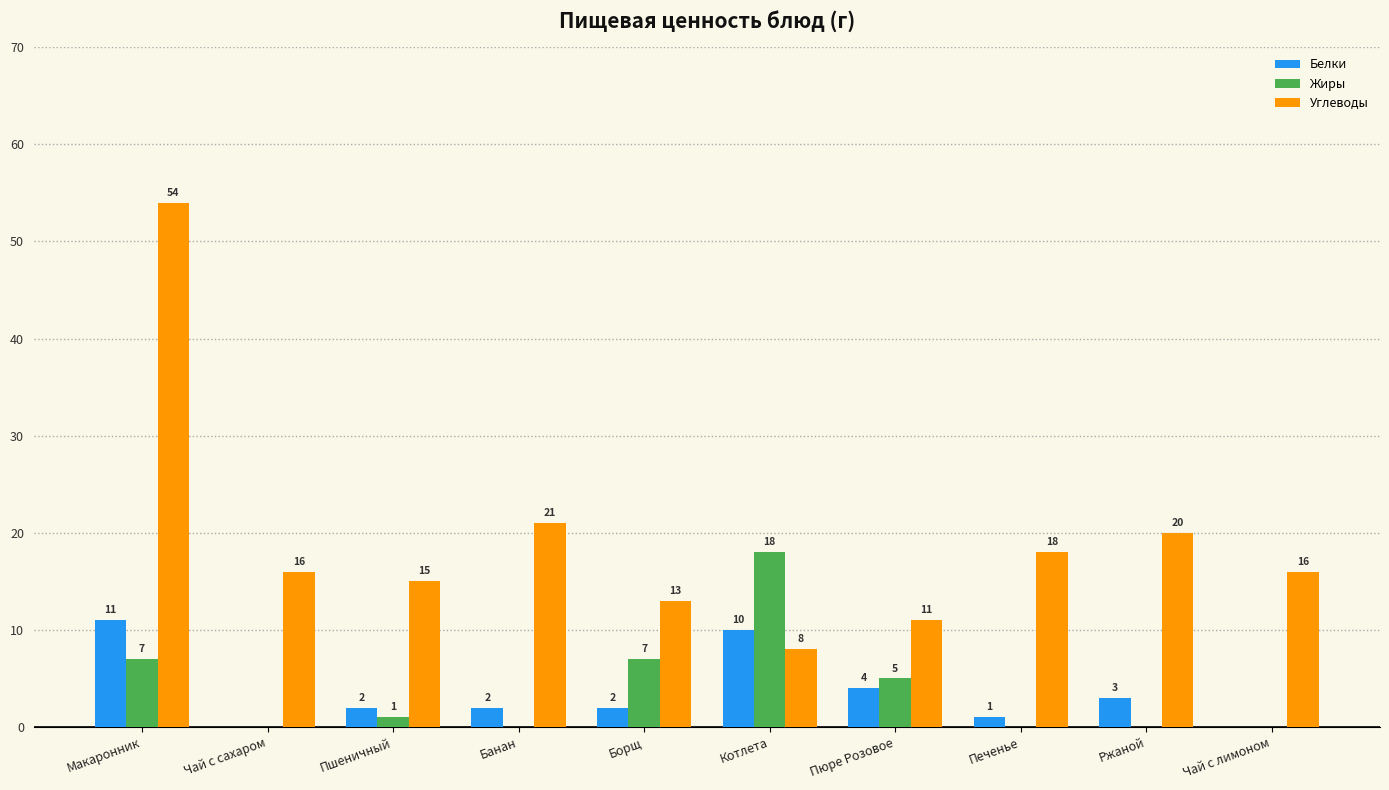

What is the sum of the Жиры values at Макаронник and Котлета?

25